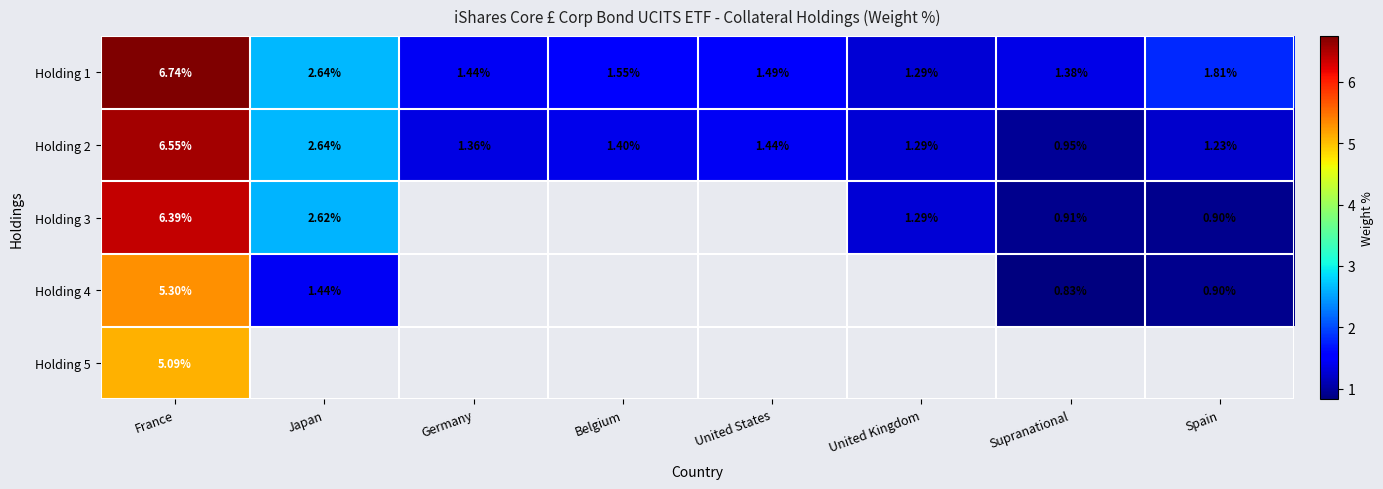

How many distinct data groups are displayed?

5